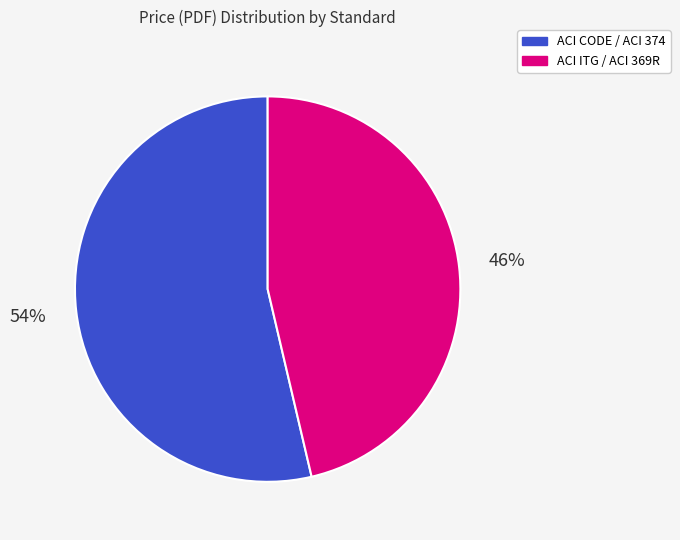

To the nearest percent, what is the average slice percentage?

50%